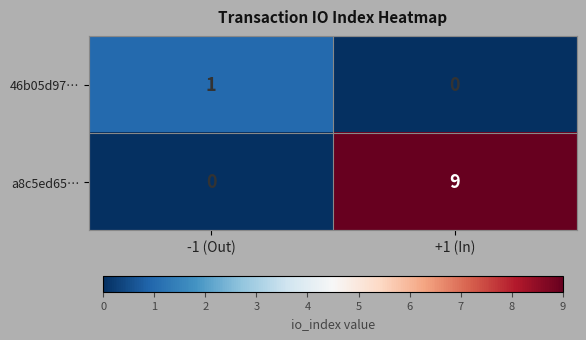

What is the difference between the highest and lowest values at -1 (Out)?

1